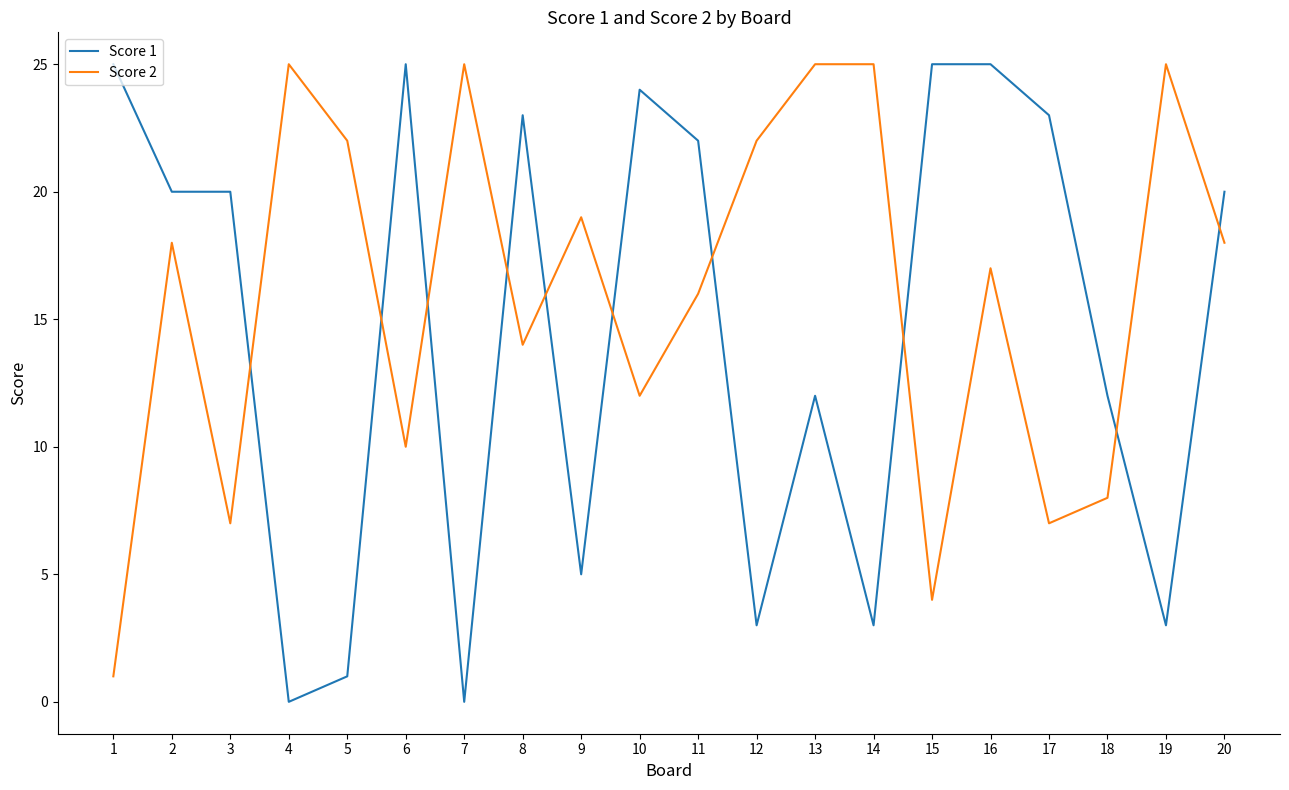

What is the greatest value displayed?

25